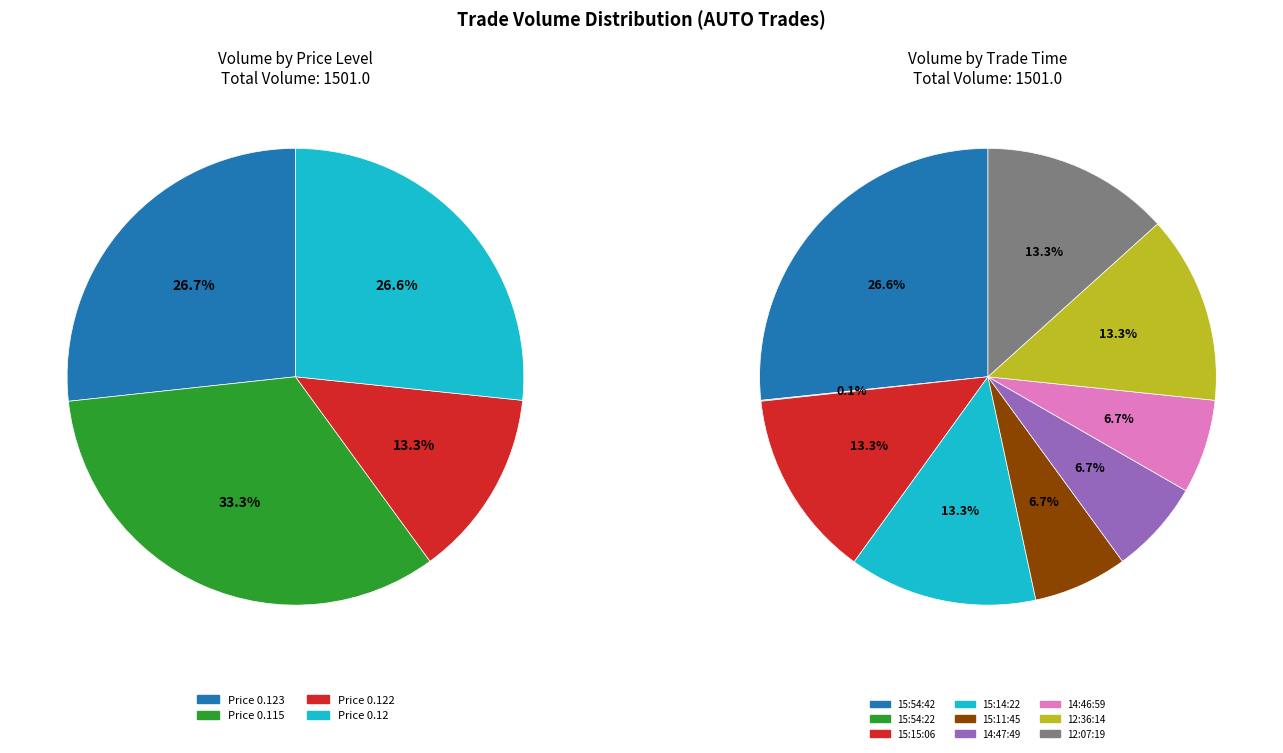

Which category has the smallest portion of the pie?

15:54:22